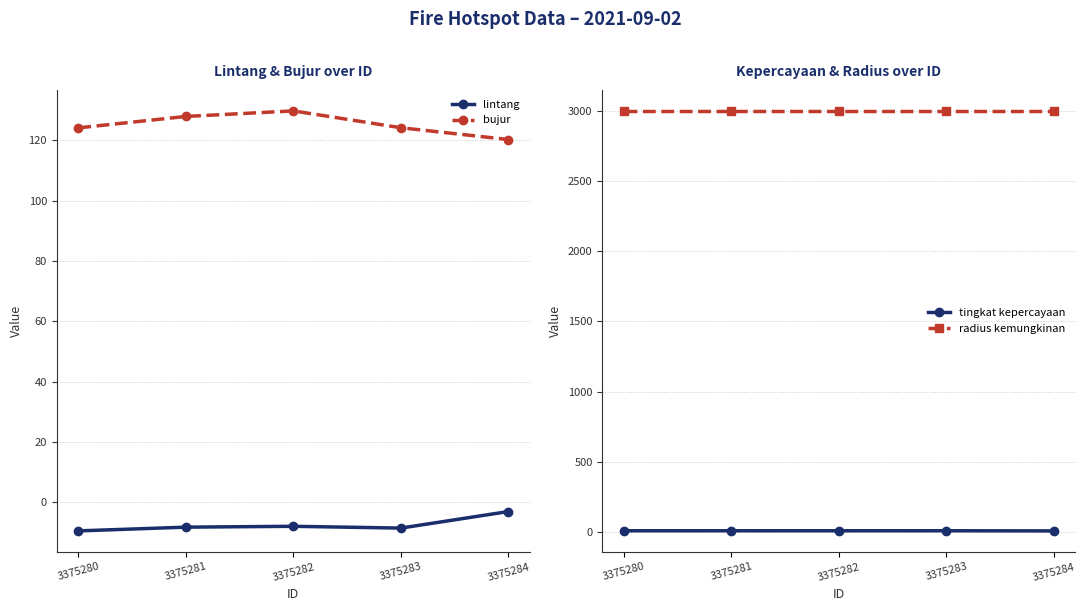

Between 3375283 and 3375284, which series saw the biggest shift?

lintang